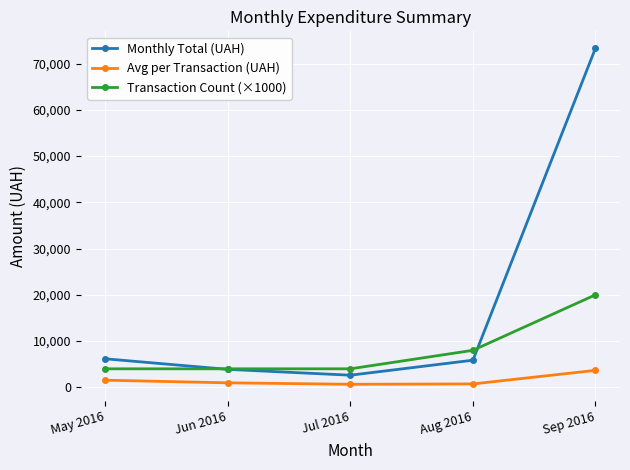

Rank the series by their average value, from lowest to highest.

Avg per Transaction (UAH), Transaction Count (×1000), Monthly Total (UAH)